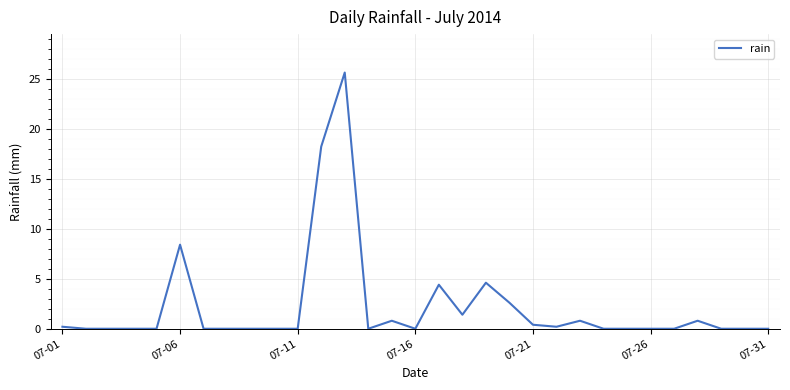

What is the greatest value displayed?

25.6